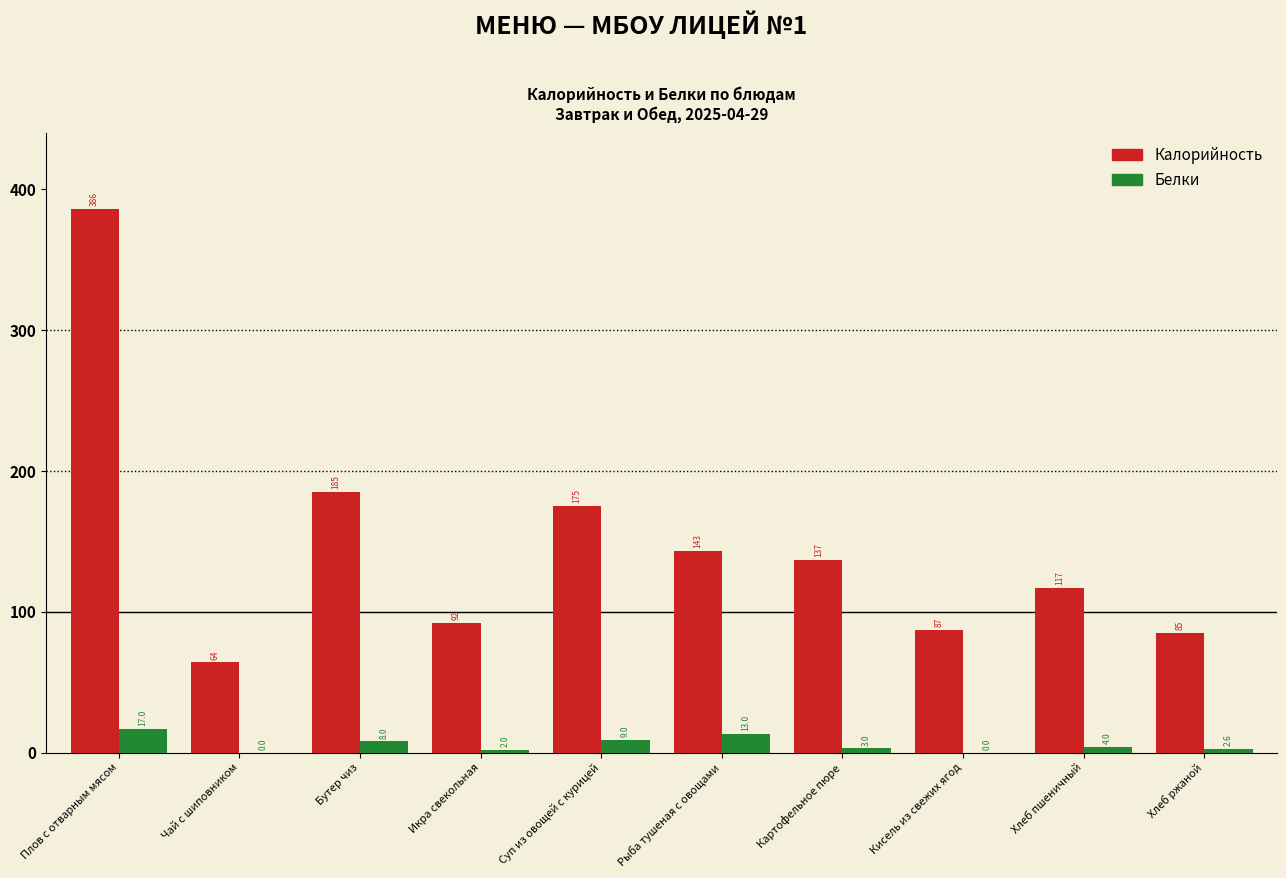

Reading left to right, extract all data points from this chart.

Калорийность: Плов с отварным мясом=386.0	Чай с шиповником=64.0	Бутер чиз=185.0	Икра свекольная=92.0	Суп из овощей с курицей=175.0	Рыба тушеная с овощами=143.0	Картофельное пюре=137.0	Кисель из свежих ягод=87.0	Хлеб пшеничный=117.0	Хлеб ржаной=85.0
Белки: Плов с отварным мясом=17.0	Чай с шиповником=0.0	Бутер чиз=8.0	Икра свекольная=2.0	Суп из овощей с курицей=9.0	Рыба тушеная с овощами=13.0	Картофельное пюре=3.0	Кисель из свежих ягод=0.0	Хлеб пшеничный=4.0	Хлеб ржаной=2.6